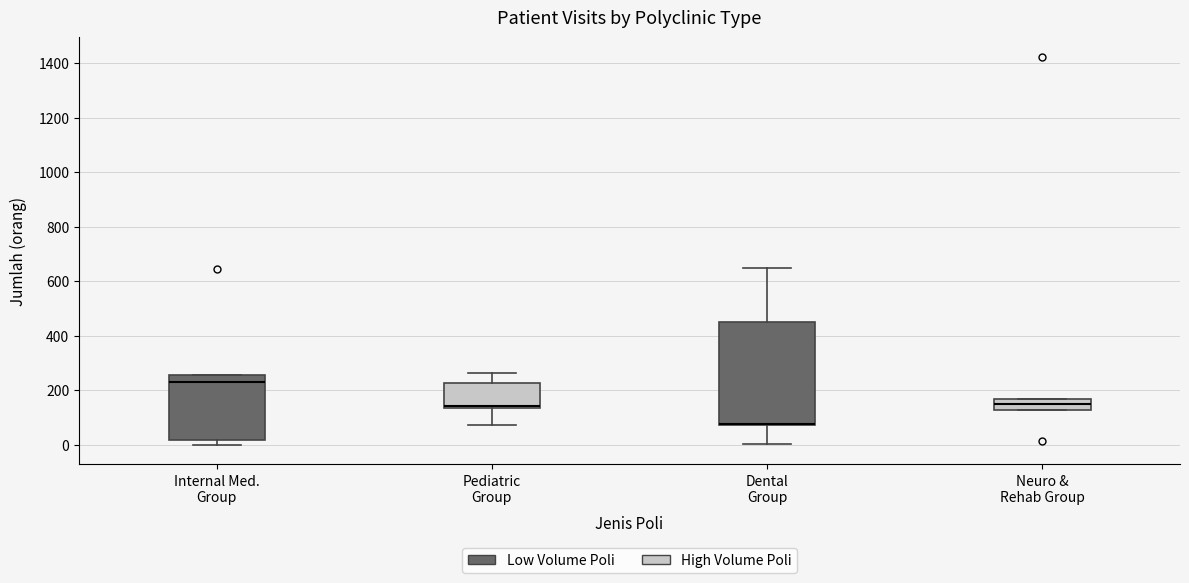

Comparing the boxes themselves (not the whiskers), which one is the tallest?

Dental Group